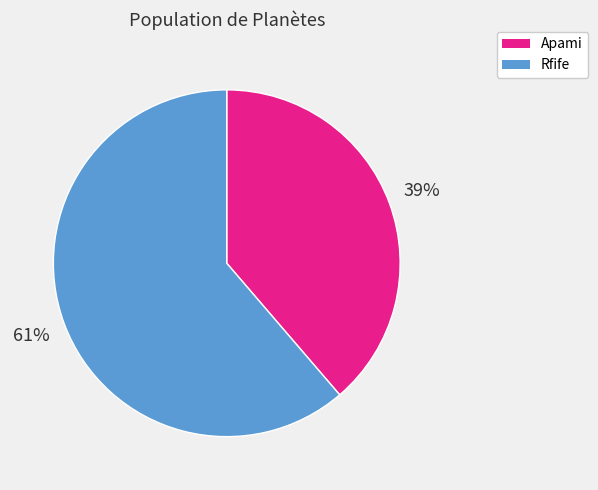

Combined, do Apami and Rfife account for over 50%?

Yes